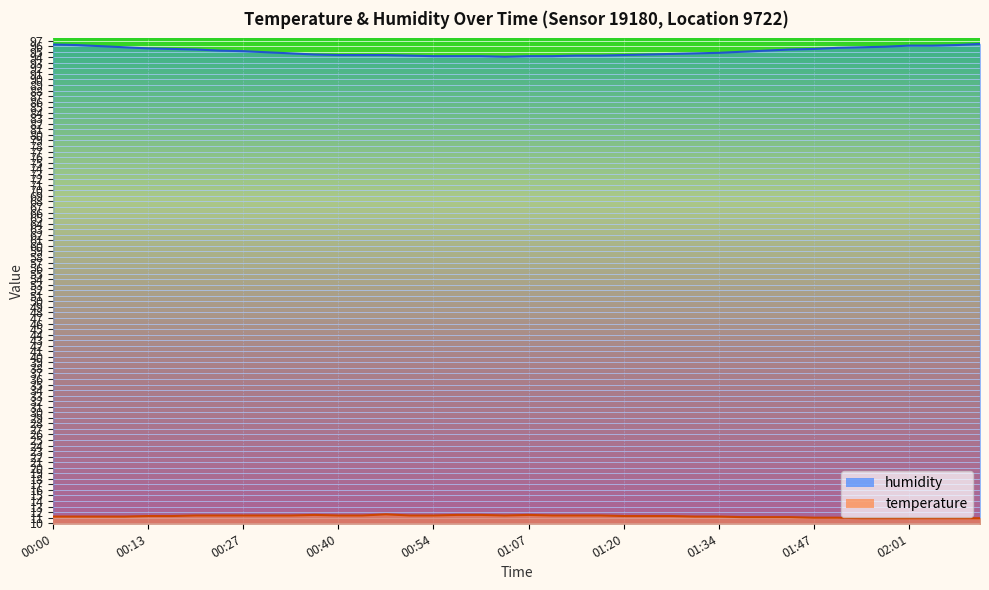

Which series has the largest total across all categories?

humidity